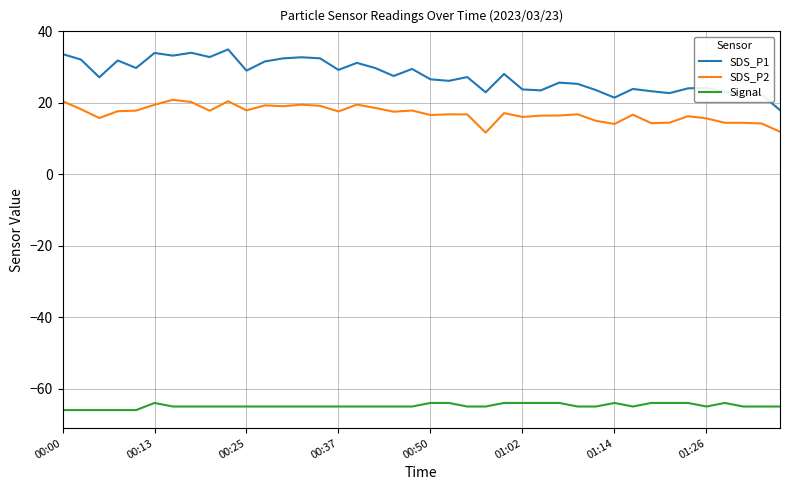

What is the minimum value for SDS_P1?

18.0